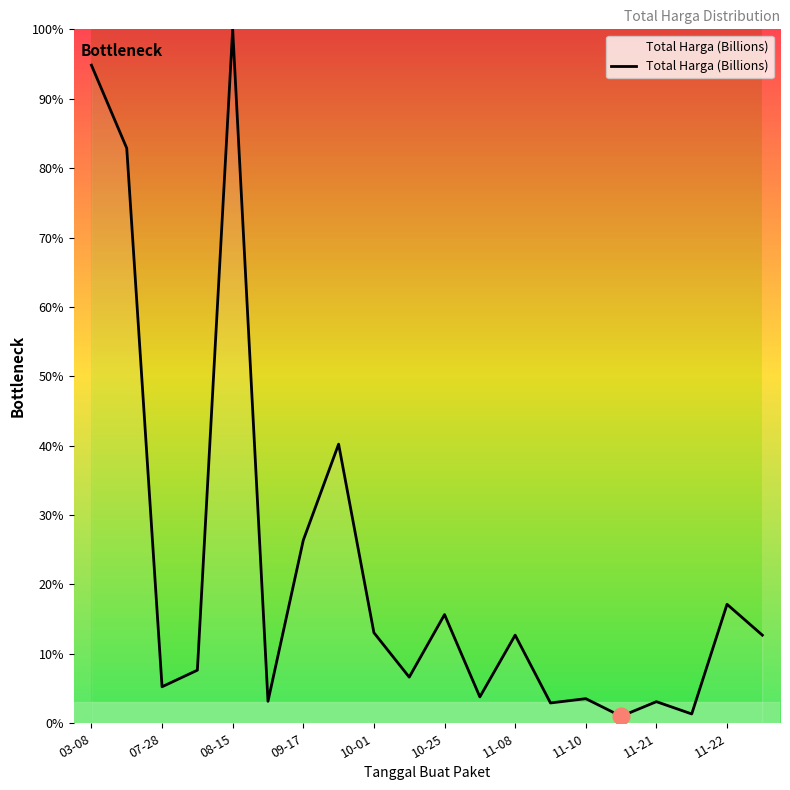

What is the maximum value shown in the chart?

100.0